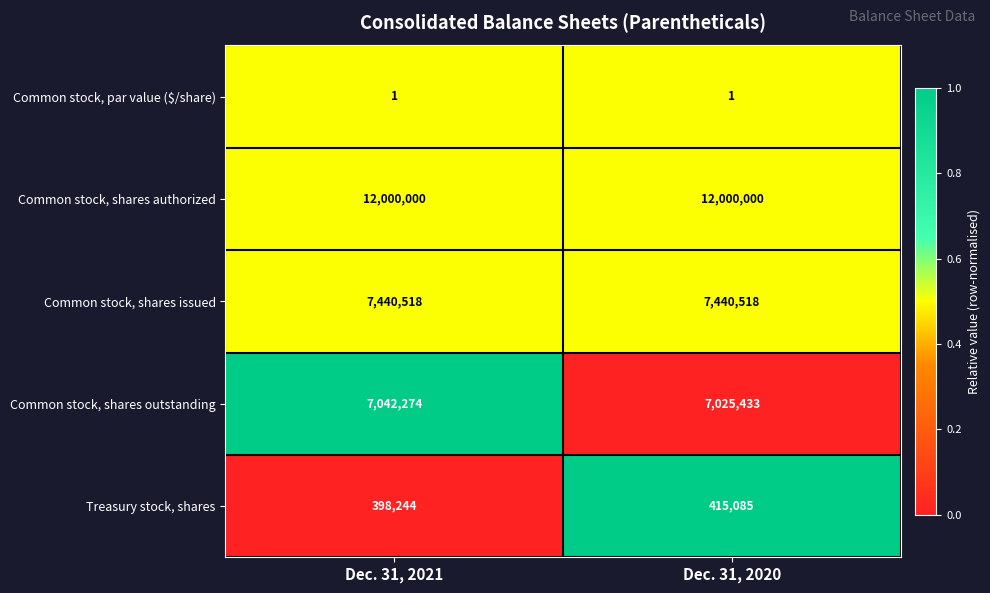

What is the greatest value displayed?

12000000